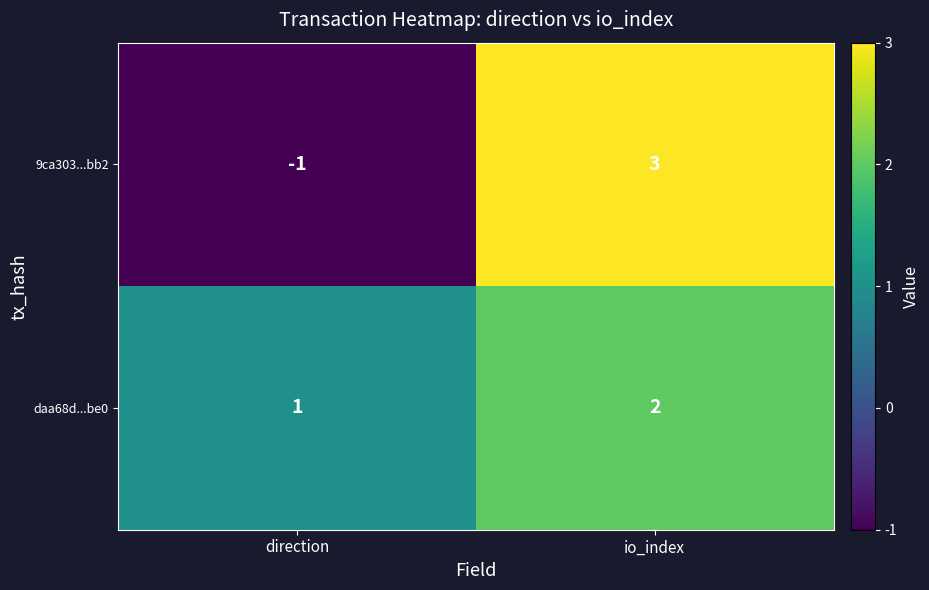

At io_index, list the series in order from largest to smallest.

9ca303...bb2, daa68d...be0